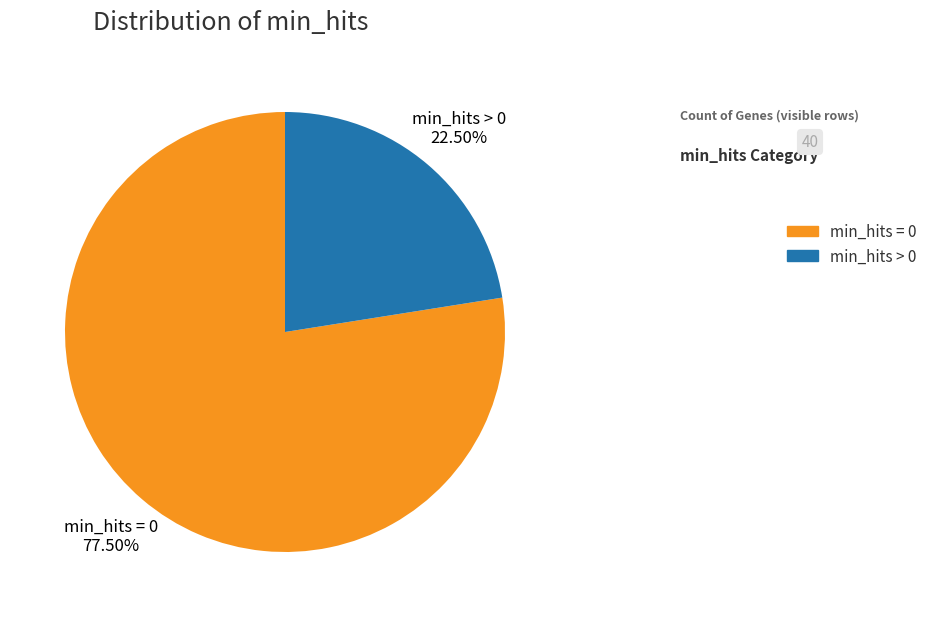

Rank the categories by value from lowest to highest.

min_hits > 0, min_hits = 0